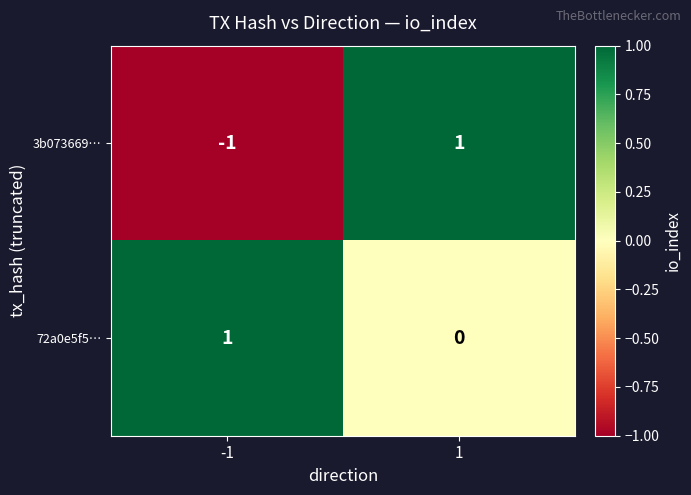

At -1, list the series in order from largest to smallest.

72a0e5f5…, 3b073669…